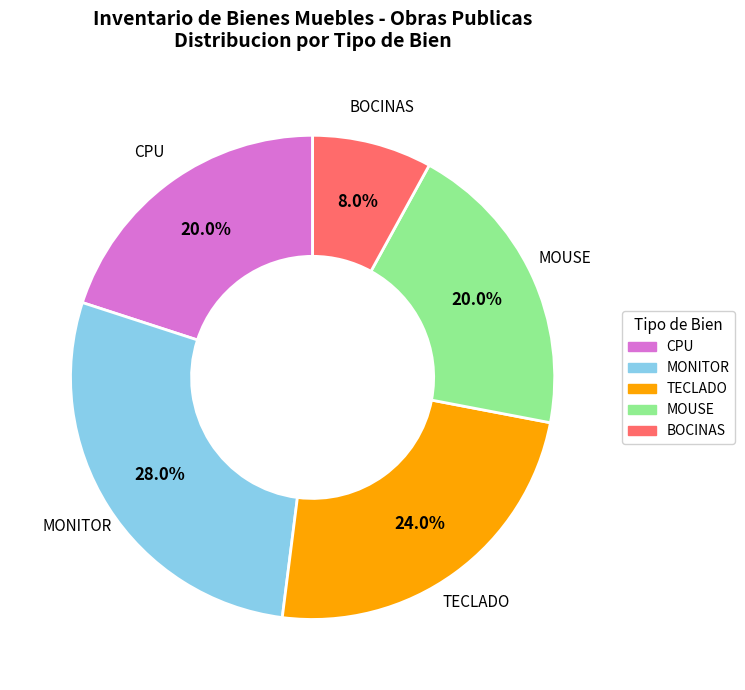

Which slice is the smallest?

BOCINAS